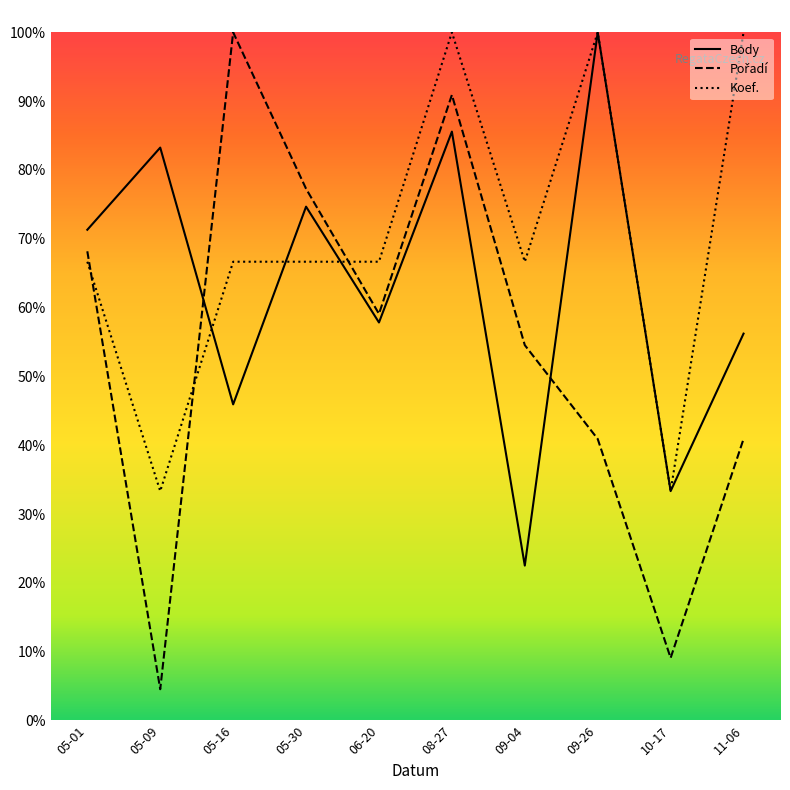

The Koef. series shows 161.2 at 09-26. True or false?

False